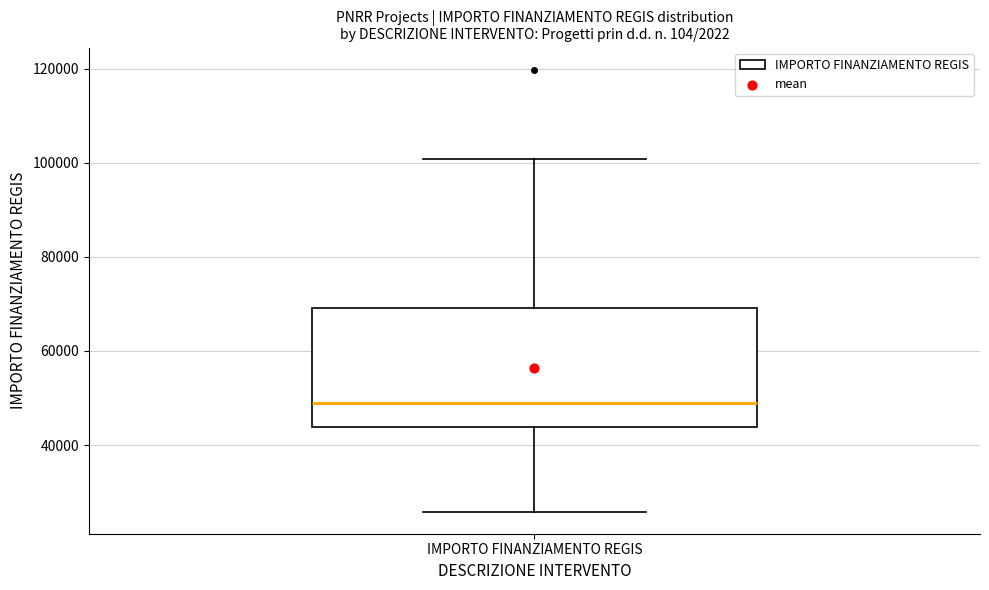

Read this box plot against the y-axis: the position of the median line, the range covered by the box, and the ends of both whiskers. The values are not printed on the chart, so give them approximately, as read against the axis.

median 48000, box 44000 to 70000, whiskers 26000 to 100000